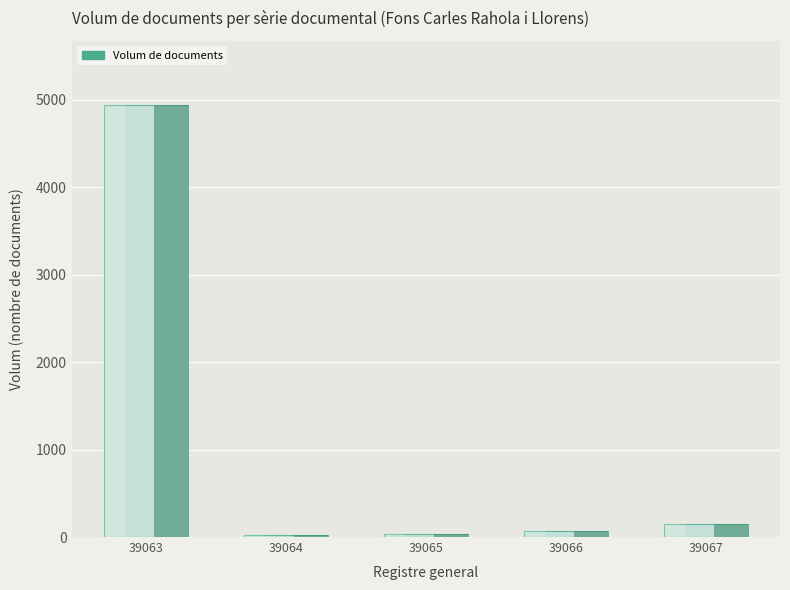

What is the difference between the maximum and second lowest values?

4899